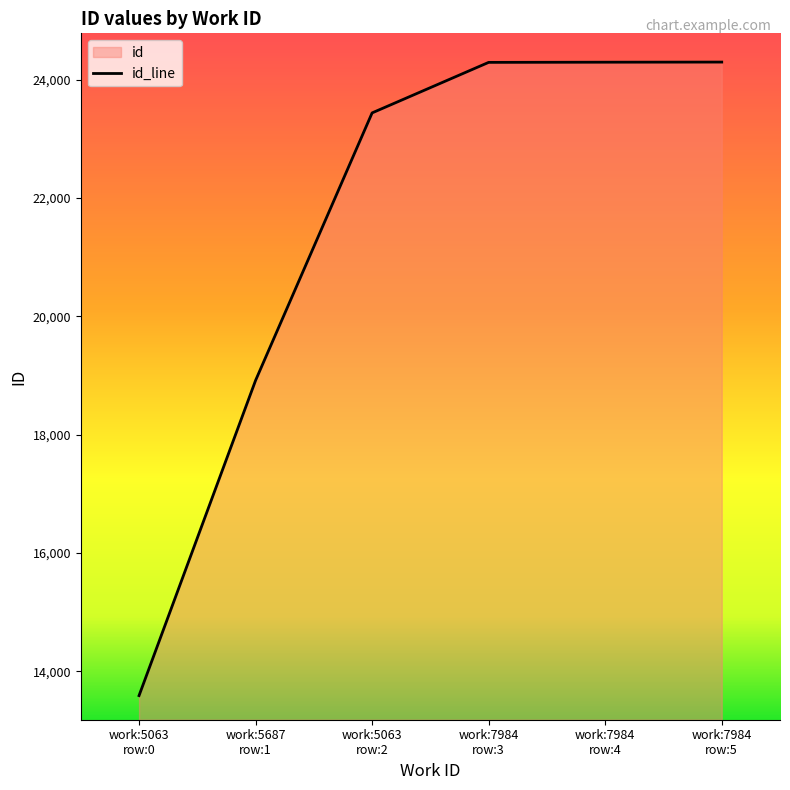

At which label is the value closest to 18944?

work:5687
row:1